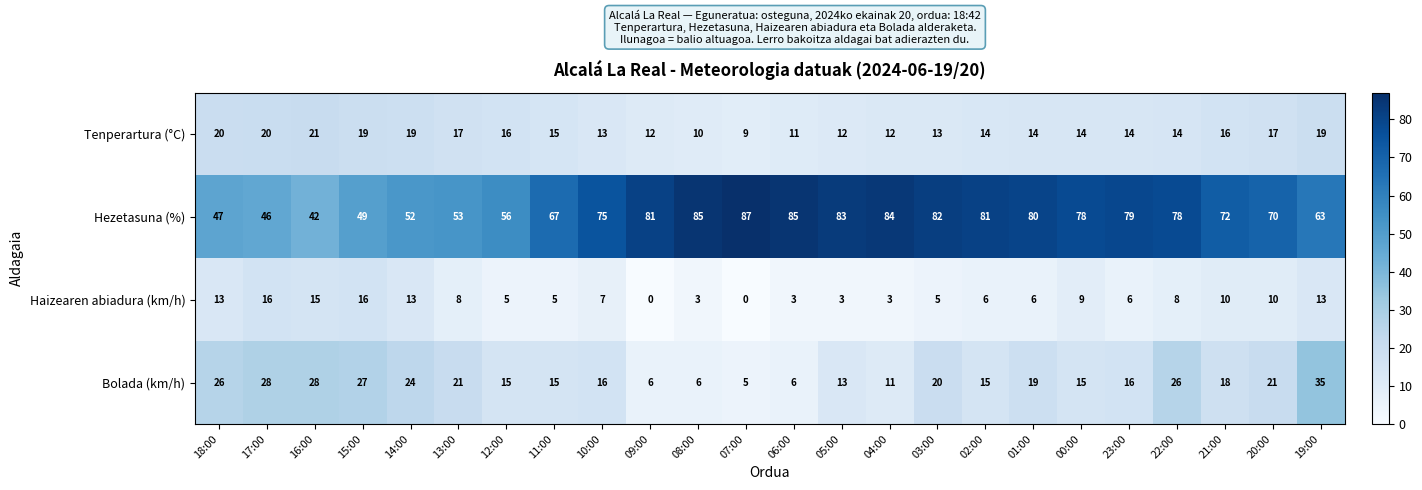

Where does the Bolada (km/h) series first go above 18?

18:00